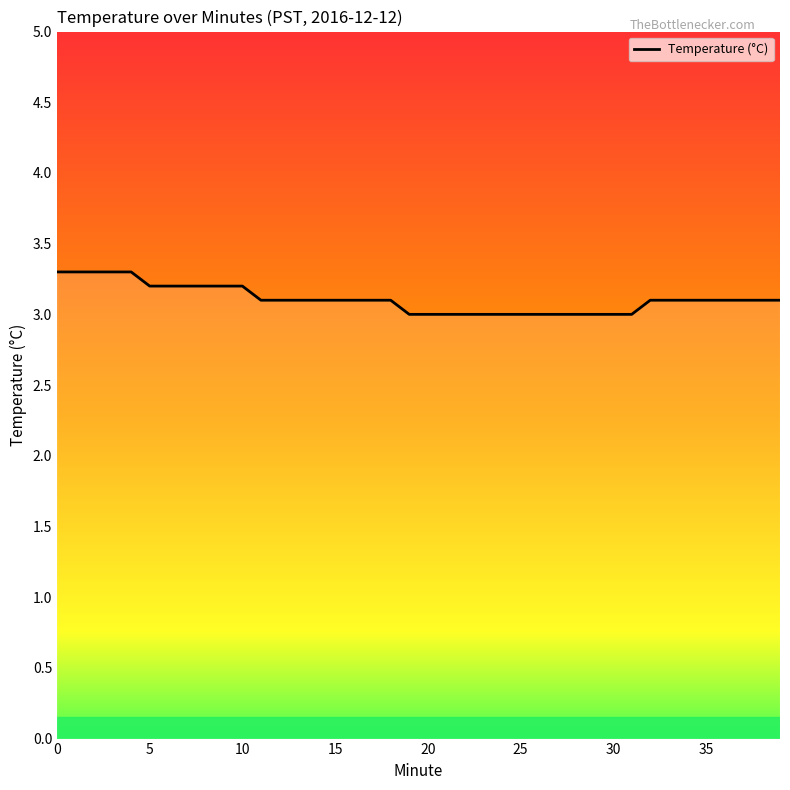

What is the difference between the maximum and minimum values?

0.3